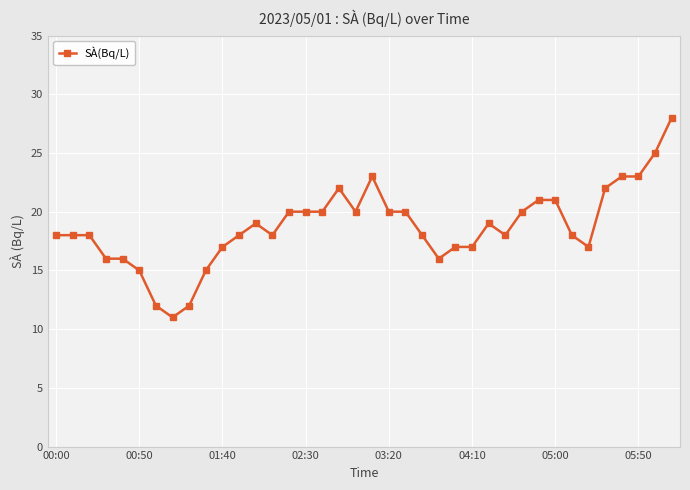

What is the value of the 5th point from the left?

16